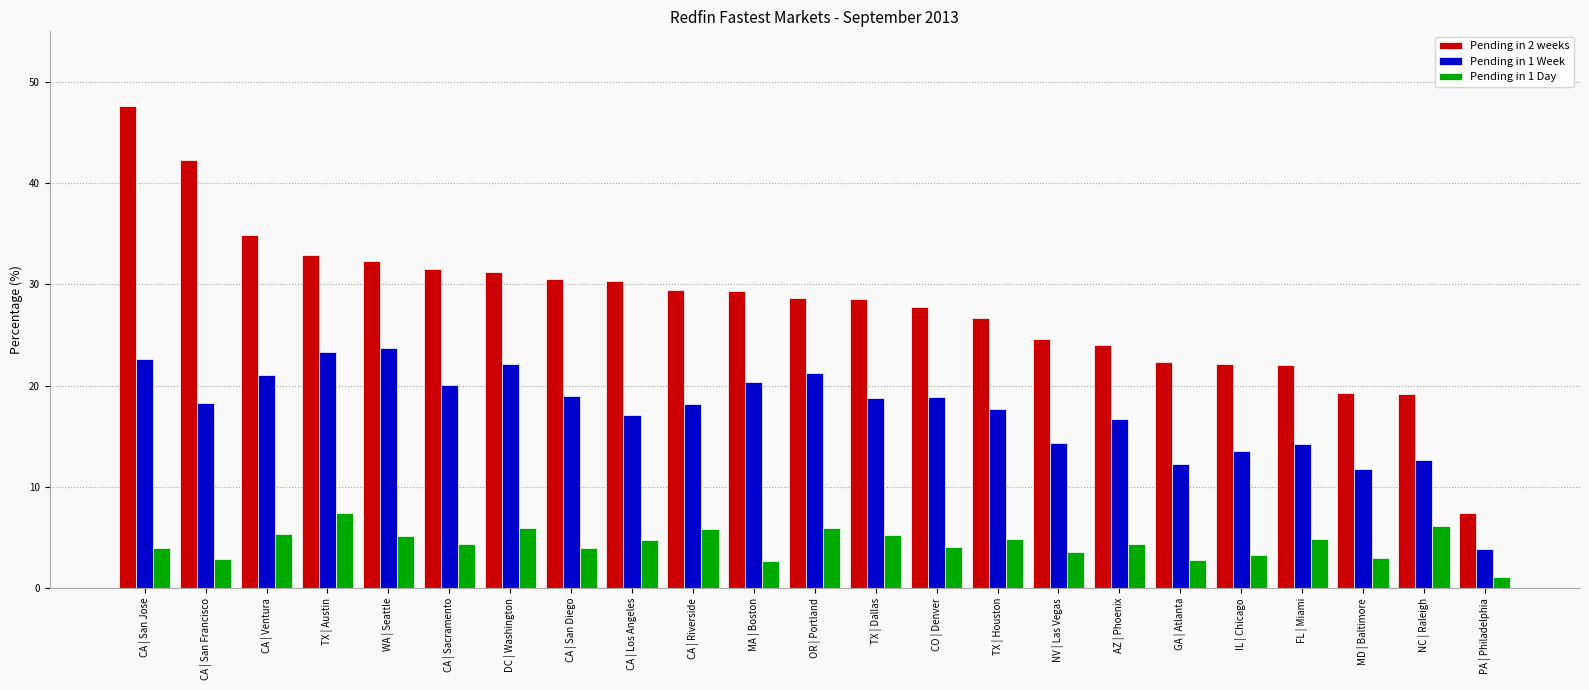

At how many categories does at least one series exceed 36?

2